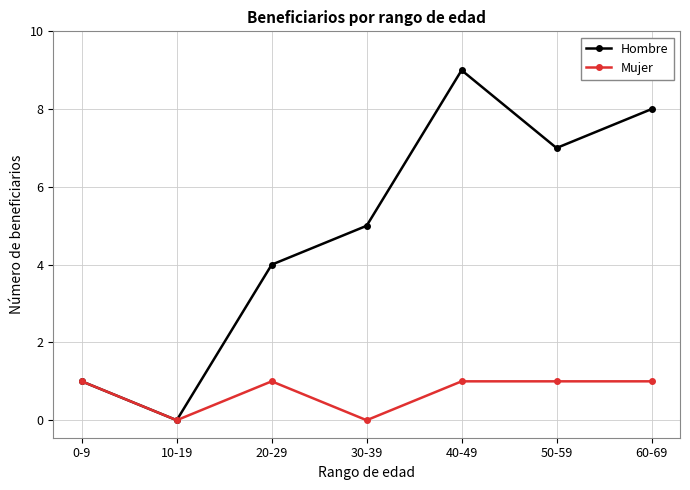

What is the total value across all series at 30-39?

5